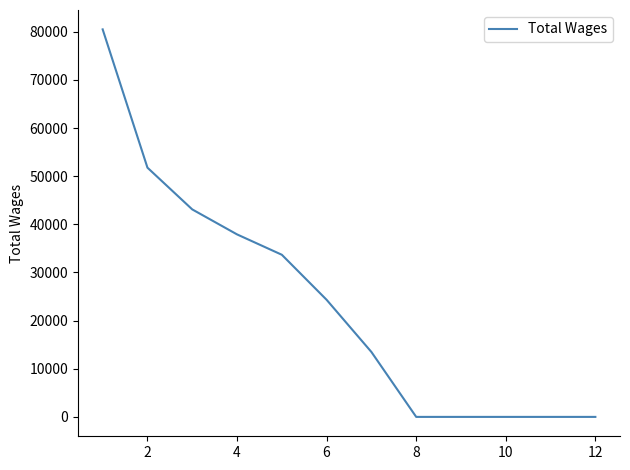

How many lines are shown in the chart?

1